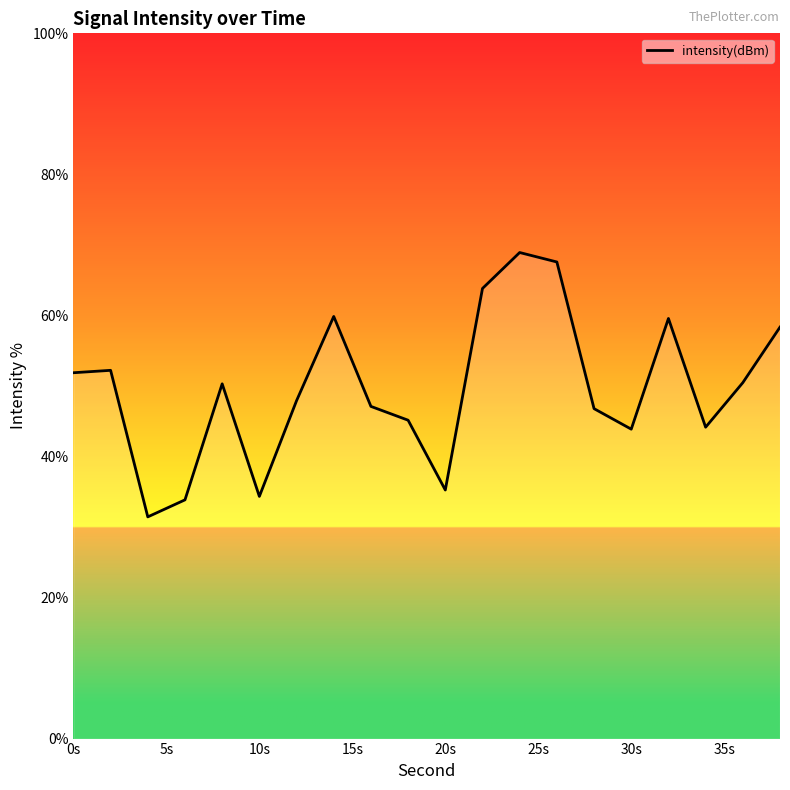

What is the greatest value displayed?

68.9